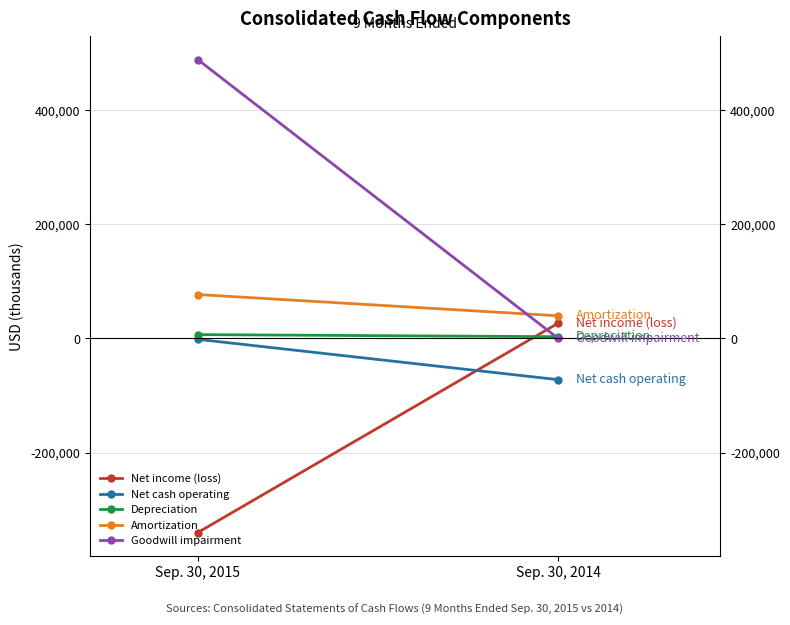

Reading left to right, list all the values displayed in this chart.

Net income (loss): Sep. 30, 2015=-340062	Sep. 30, 2014=26803
Net cash operating: Sep. 30, 2015=-1559	Sep. 30, 2014=-72247
Depreciation: Sep. 30, 2015=6698	Sep. 30, 2014=3084
Amortization: Sep. 30, 2015=76936	Sep. 30, 2014=39643
Goodwill impairment: Sep. 30, 2015=488505	Sep. 30, 2014=0